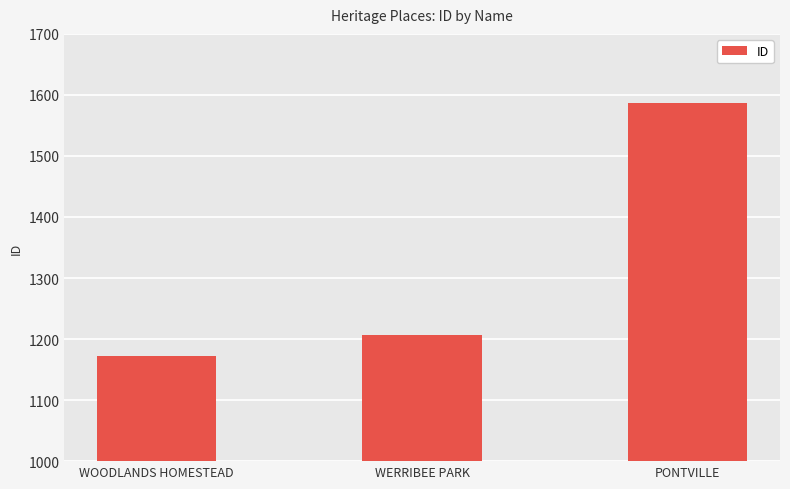

Where is the data nearest to the value 1379?

WERRIBEE PARK